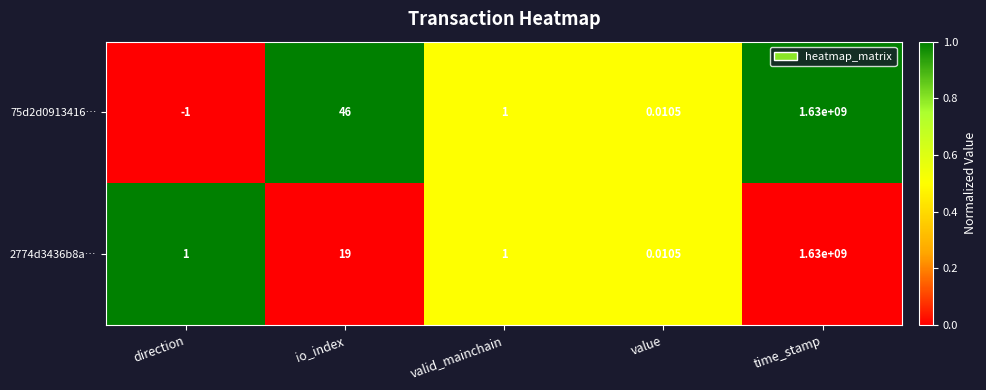

At which category is the sum across all series the highest?

time_stamp